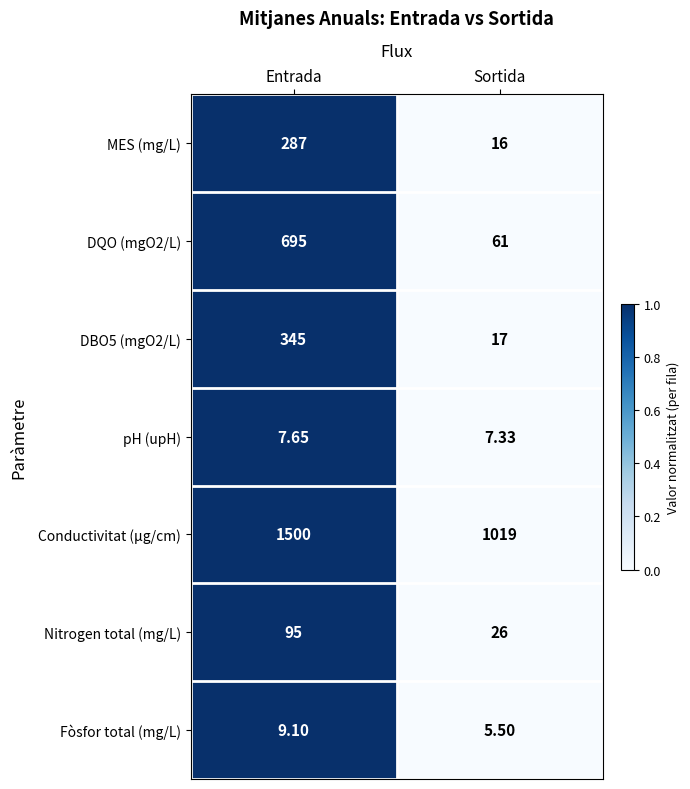

Where is pH (upH) nearest to the value 7?

Sortida